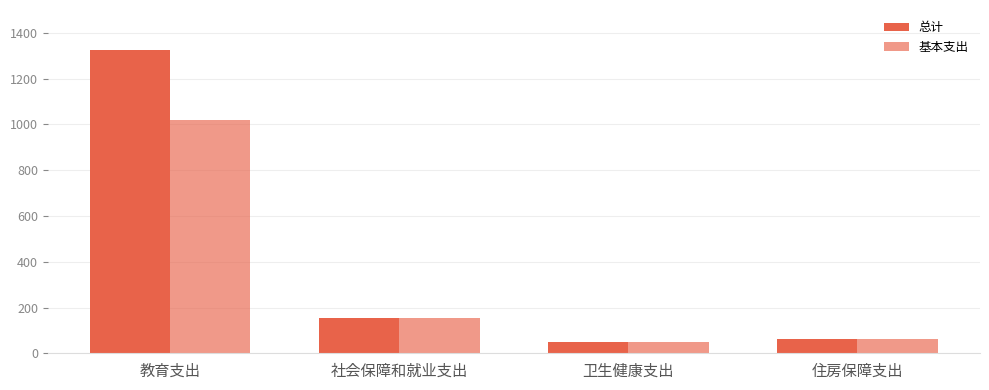

What is the minimum value shown in the chart?

50.4